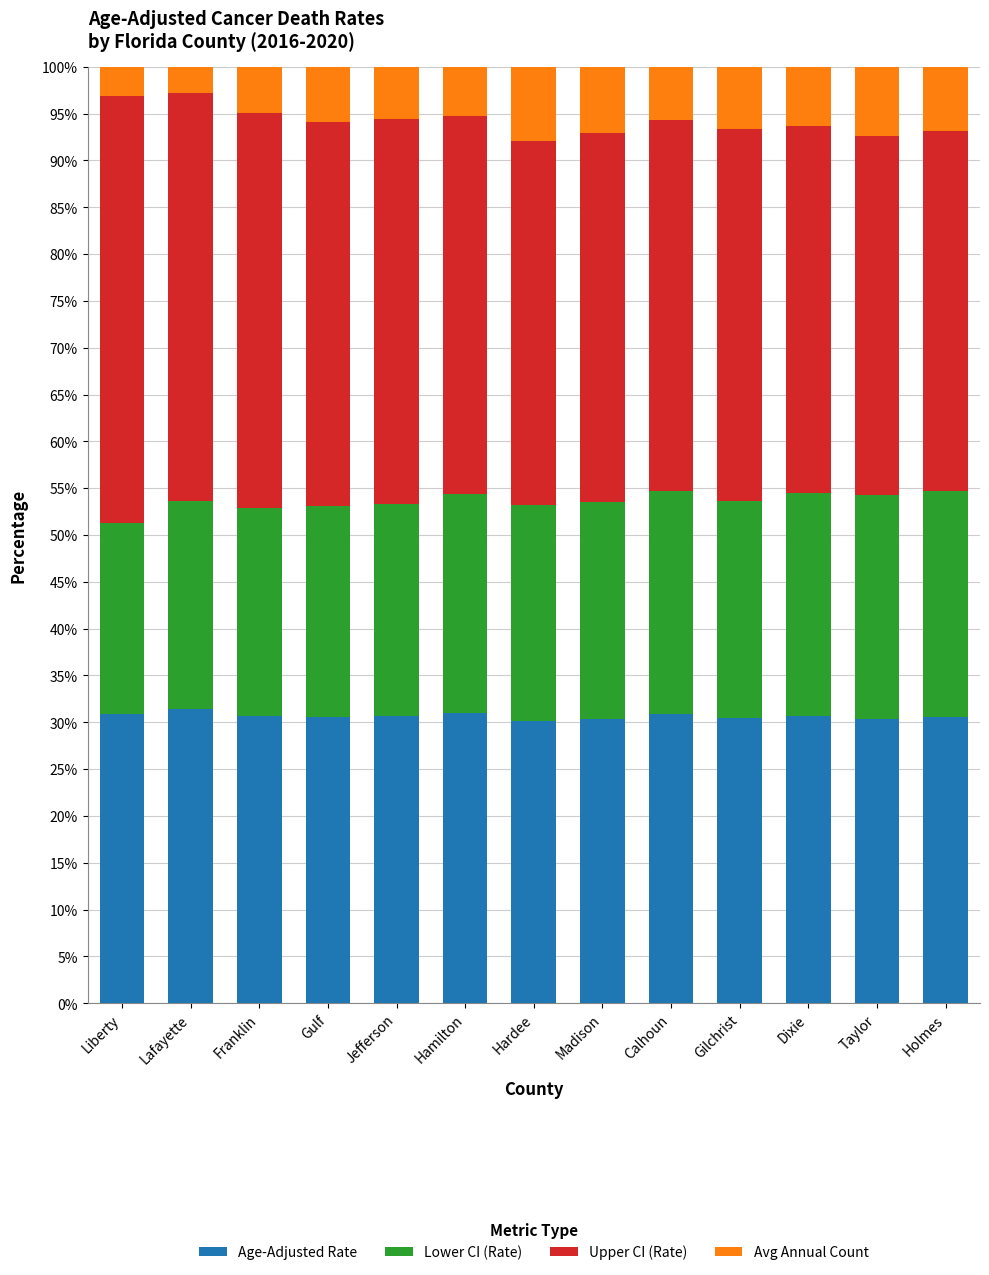

The Age-Adjusted Rate series shows 30.9 at Liberty. True or false?

True